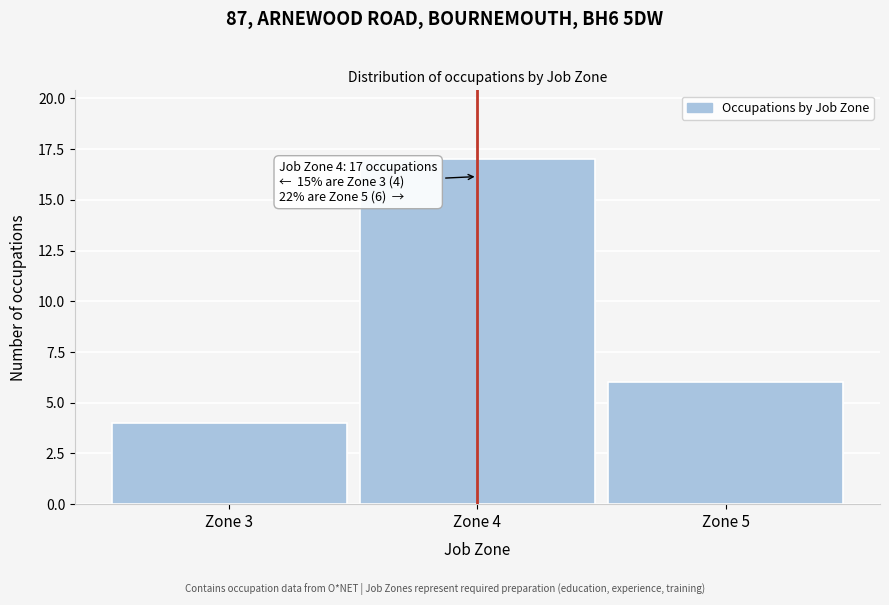

Reading right to left, what are all the values shown in this chart?

6	17	4